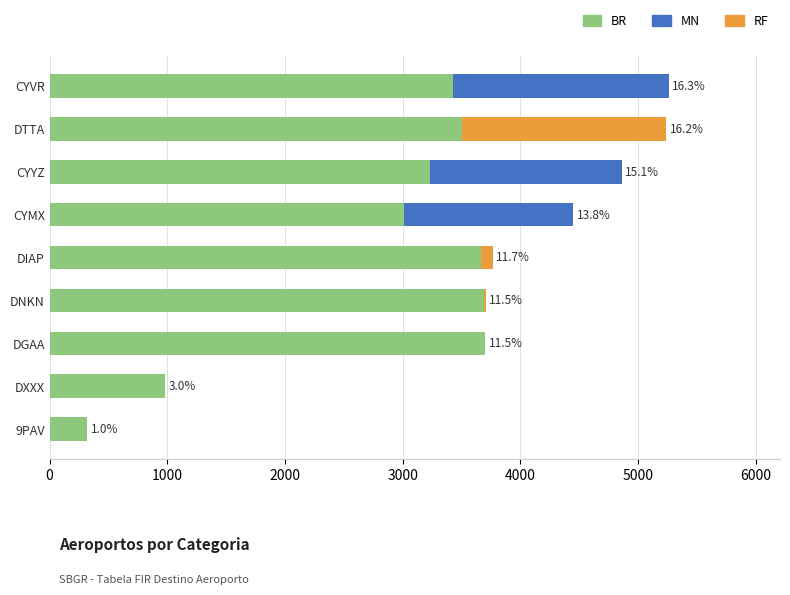

What is the sum of all BR values?

25528